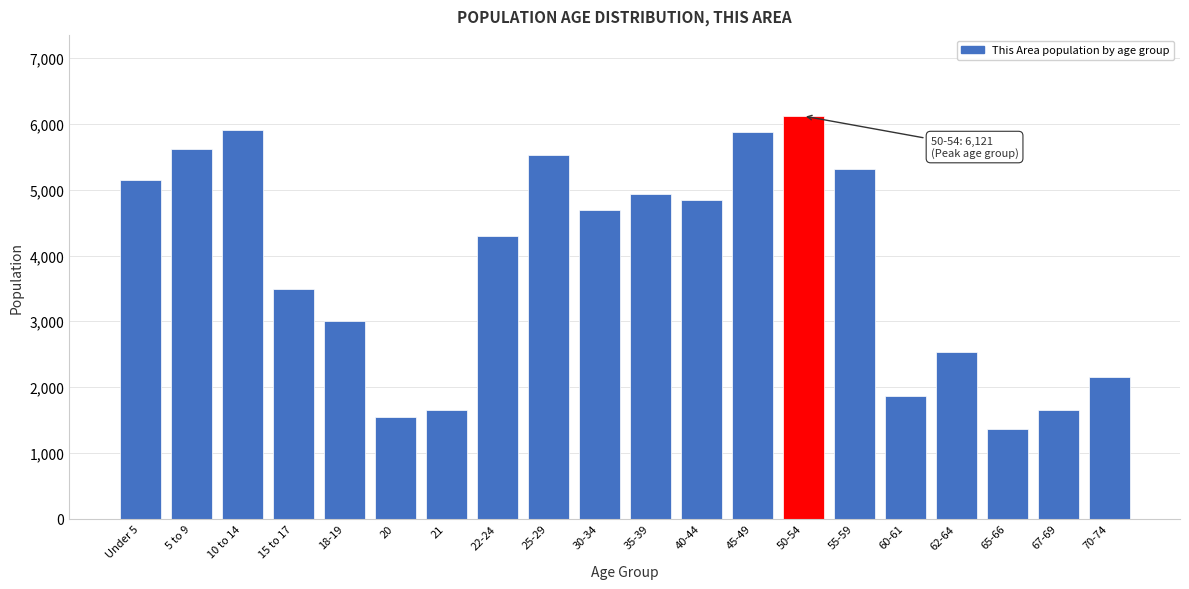

At which category does the chart reach its minimum across all series?

65-66